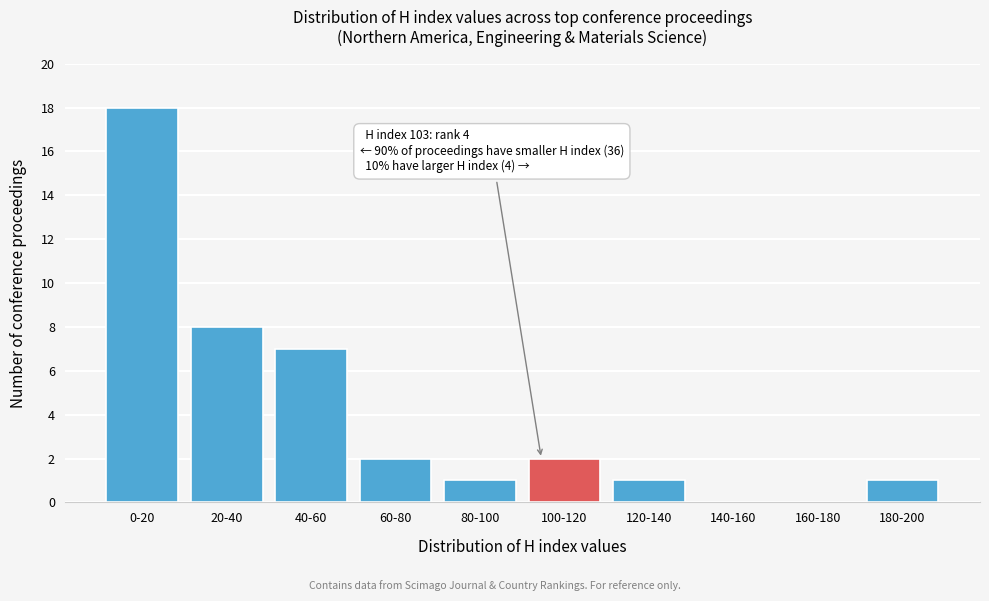

Reading right to left, transcribe all the data shown in this chart.

180-200=1	160-180=0	140-160=0	120-140=1	100-120=2	80-100=1	60-80=2	40-60=7	20-40=8	0-20=18